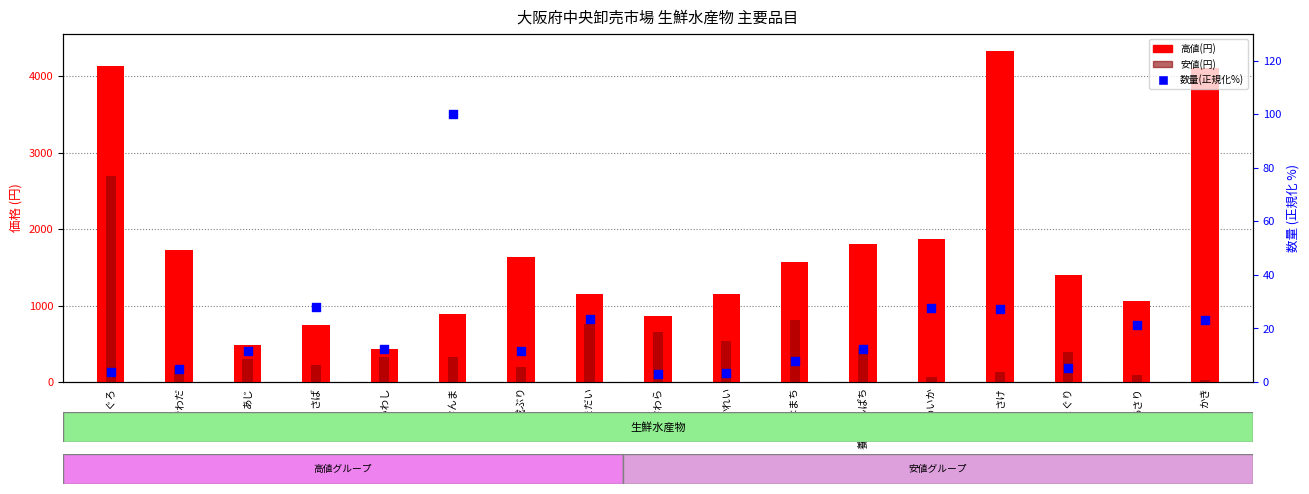

Which series has the largest total across all categories?

高値(円)